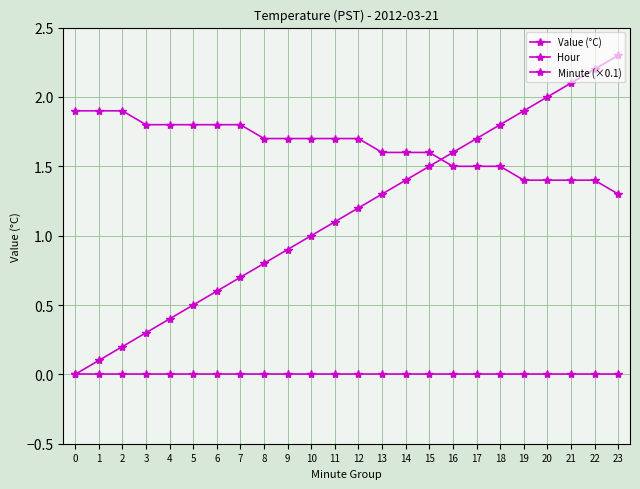

How many series are shown in this chart?

3